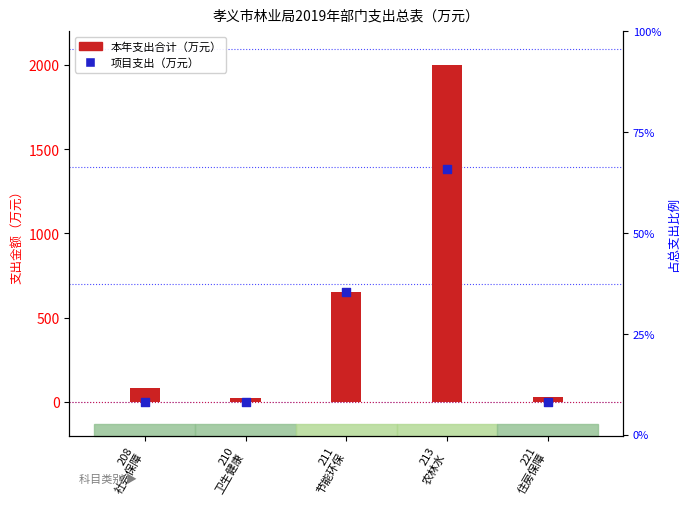

Which series has the widest spread of Y values?

本年支出合计